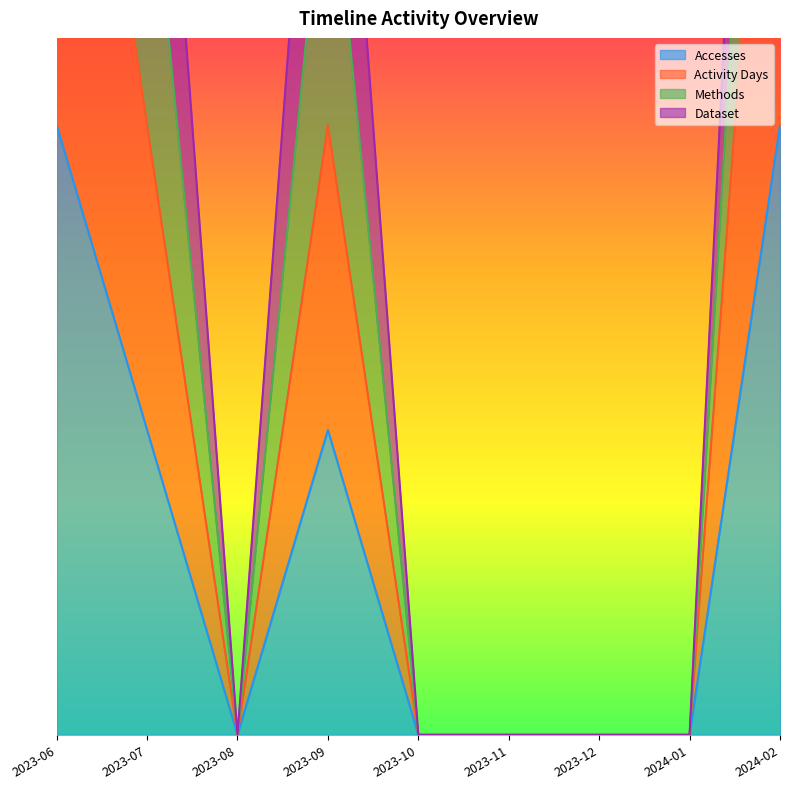

In Activity Days, how many points are lower than both neighbors (excluding endpoints)?

1